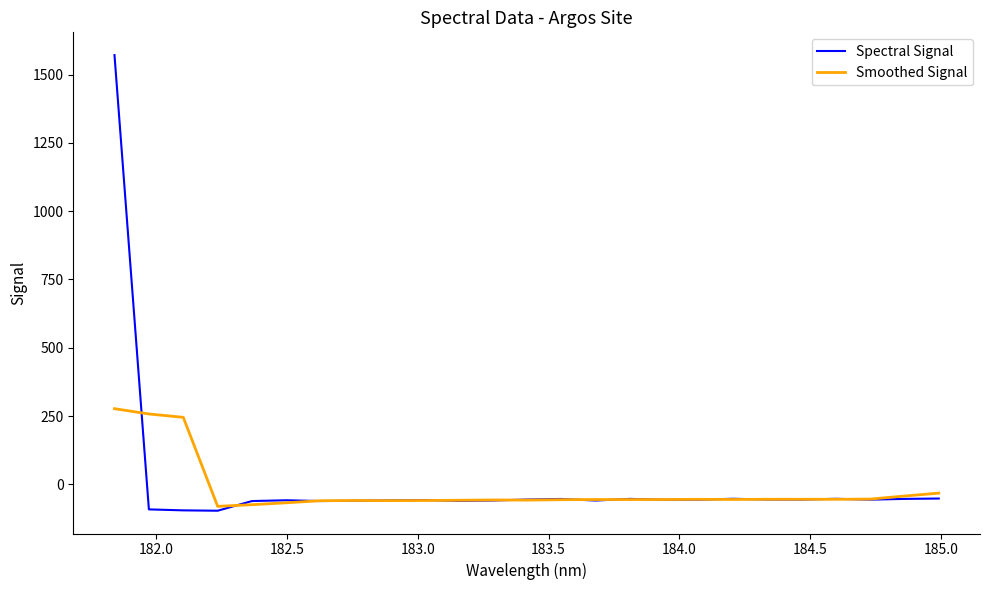

Which series ends up on top after the final intersection of Smoothed Signal and Spectral Signal?

Smoothed Signal